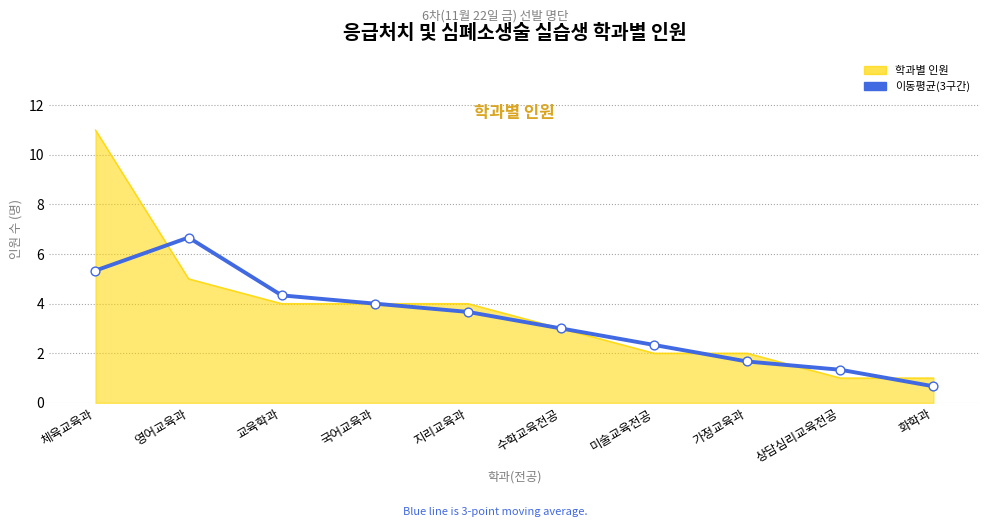

Which series changed the most between 국어교육과 and 화학과?

이동평균(3구간)